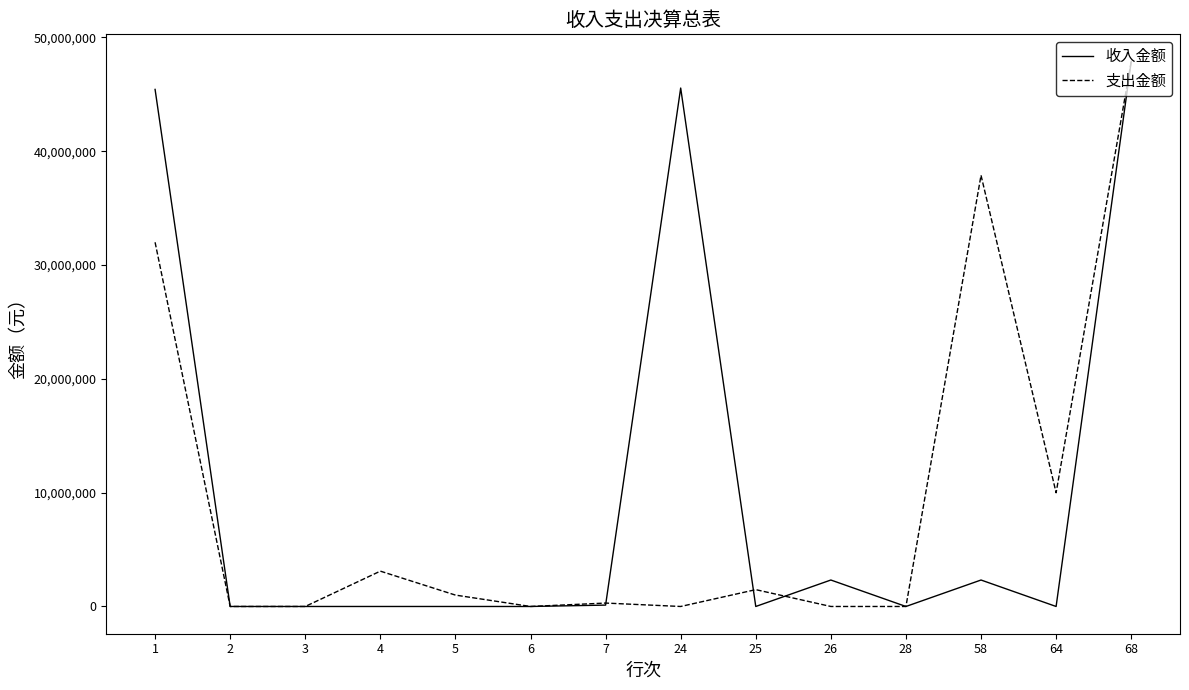

At which category is the sum across all series the highest?

68